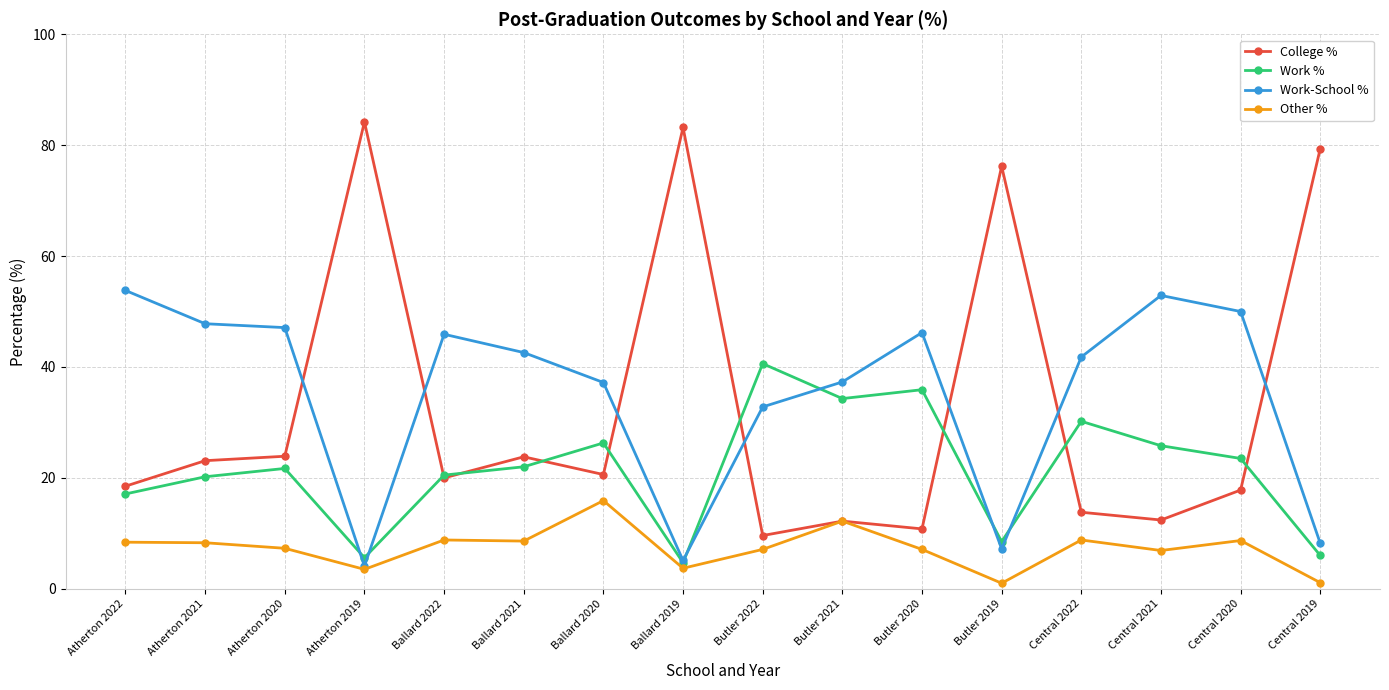

Which series has the widest spread of values?

College %